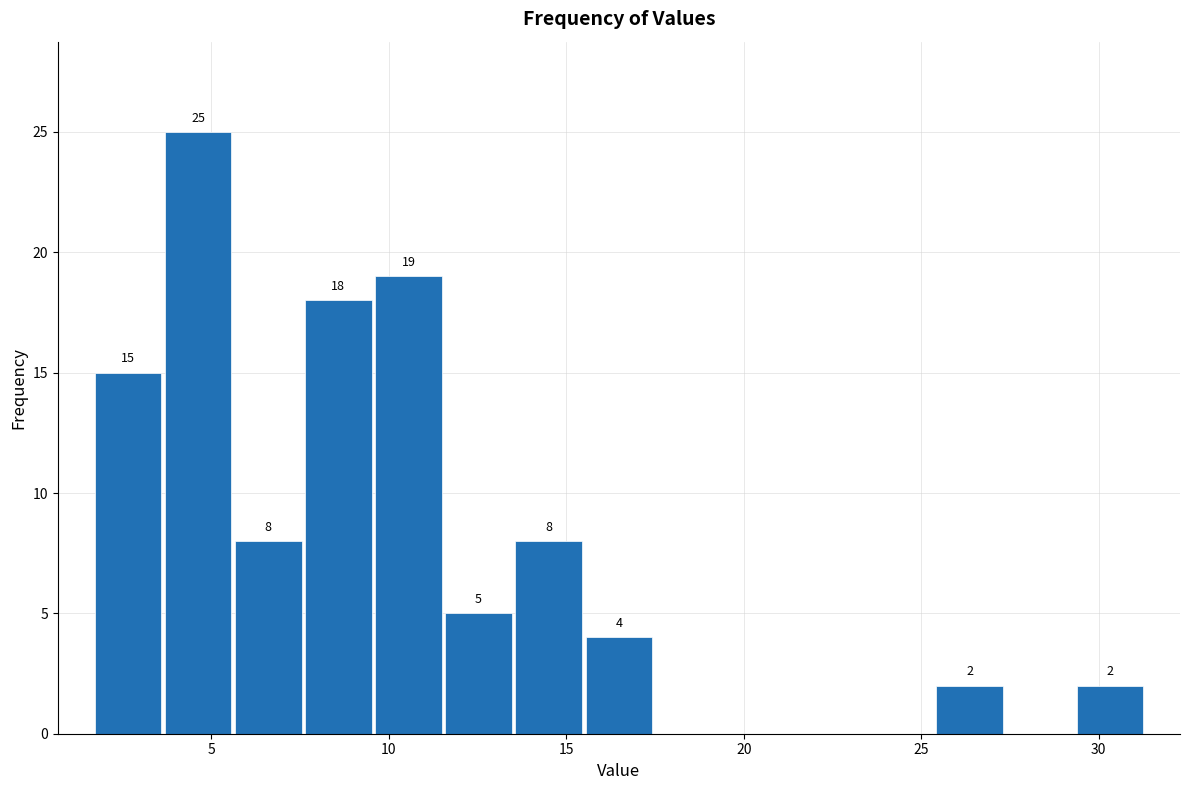

Read against the x-axis, roughly where is the centre of the tallest bar?

4.5